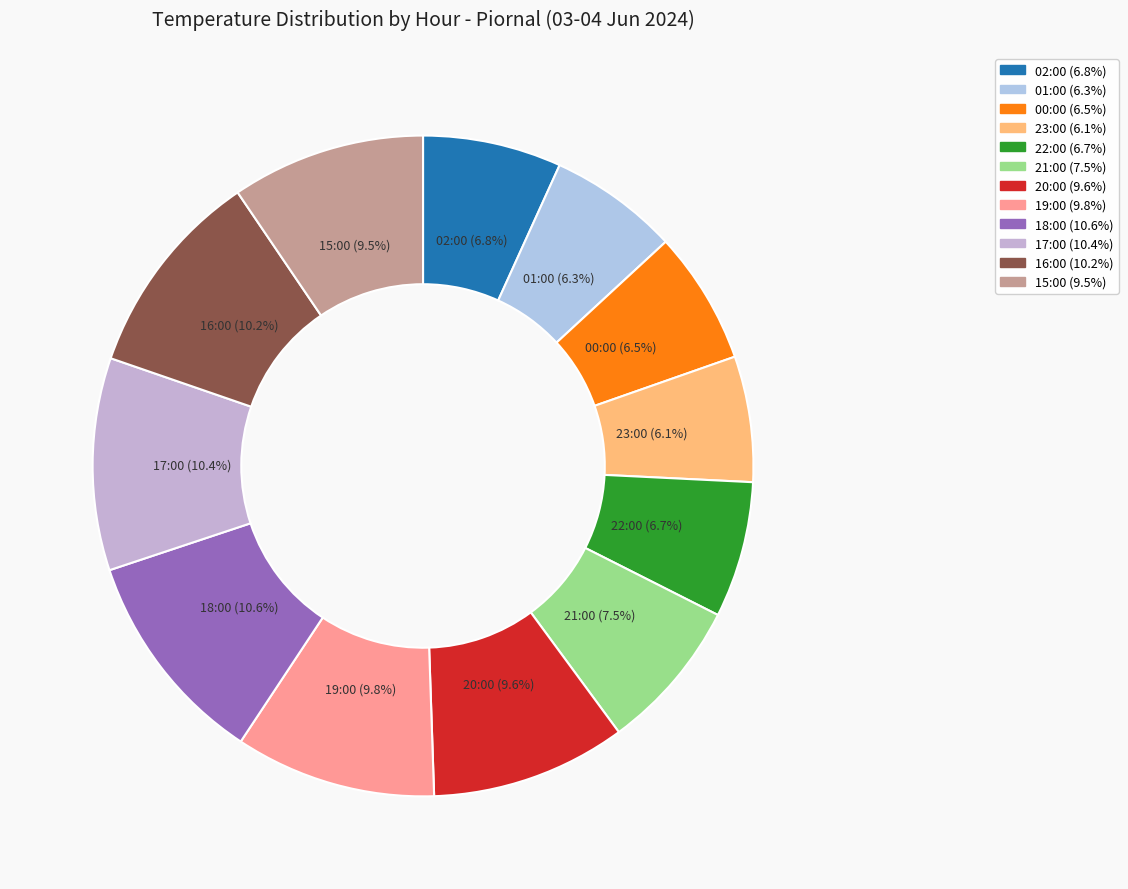

True or false: 20:00 accounts for 1% of the total.

False